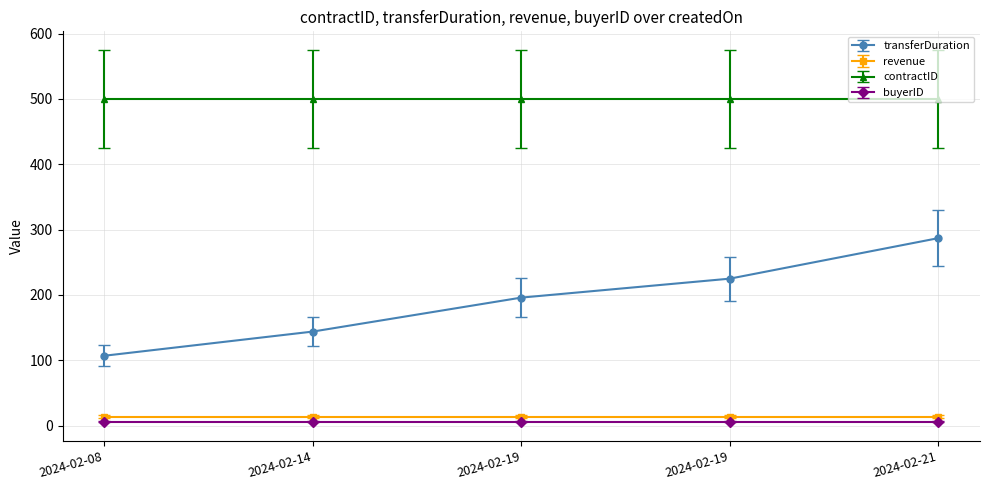

Is the value of transferDuration at 2024-02-14 greater than the value of buyerID at 2024-02-19?

Yes